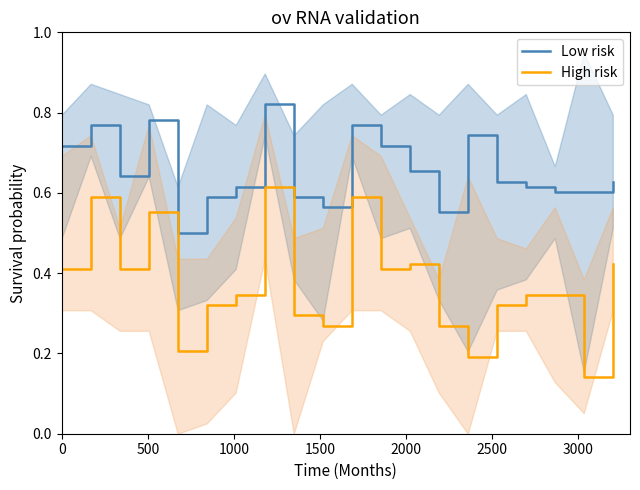

True or false: High risk and Low risk cross at least once.

False